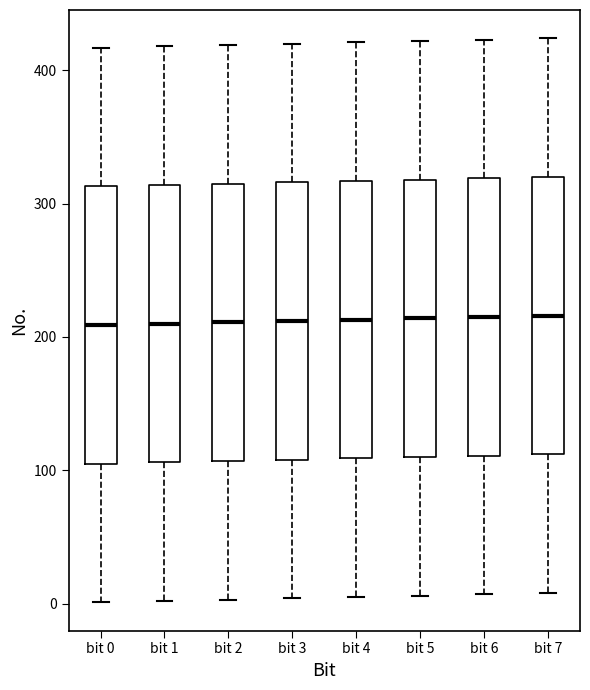

Where does the lower whisker of the box for bit 2 end on the y-axis? The values are not printed on the chart, so give them approximately, as read against the axis.

0